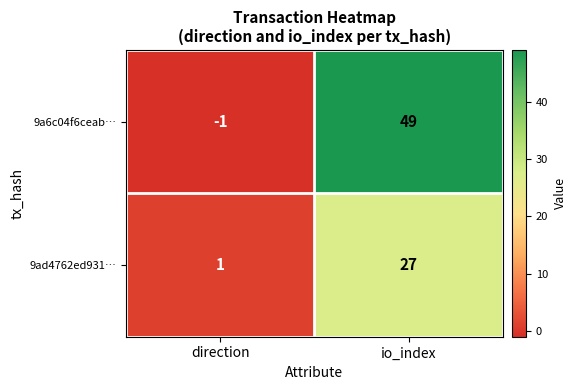

Reading right to left, what are all the values shown in this chart?

9a6c04f6ceab…: io_index=49	direction=-1
9ad4762ed931…: io_index=27	direction=1